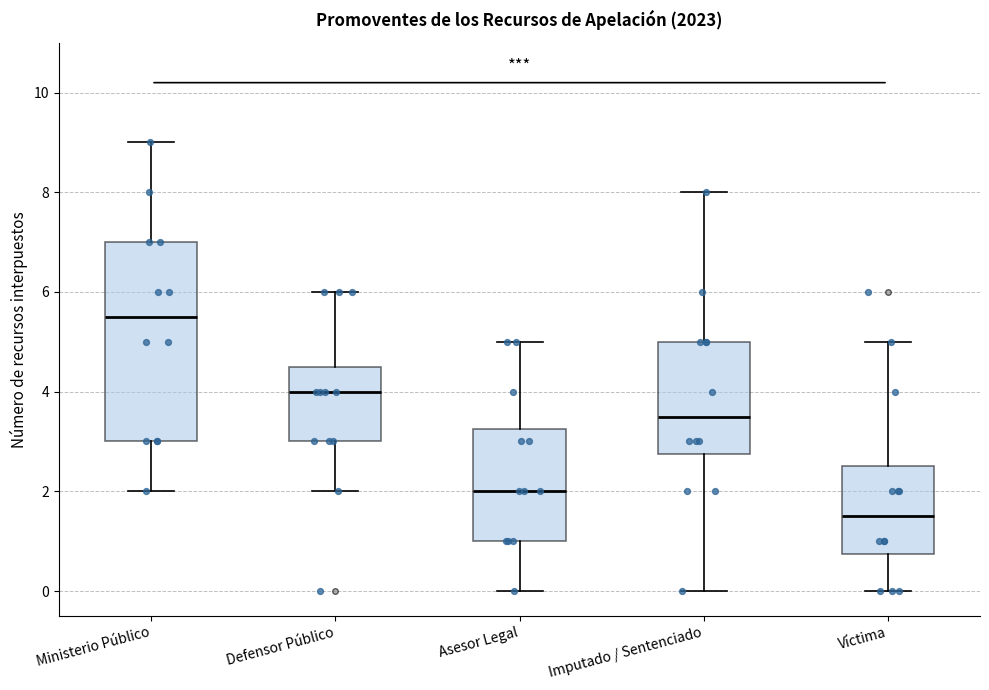

Where is the lower edge of the box for Imputado / Sentenciado on the y-axis? The values are not printed on the chart, so give them approximately, as read against the axis.

2.8